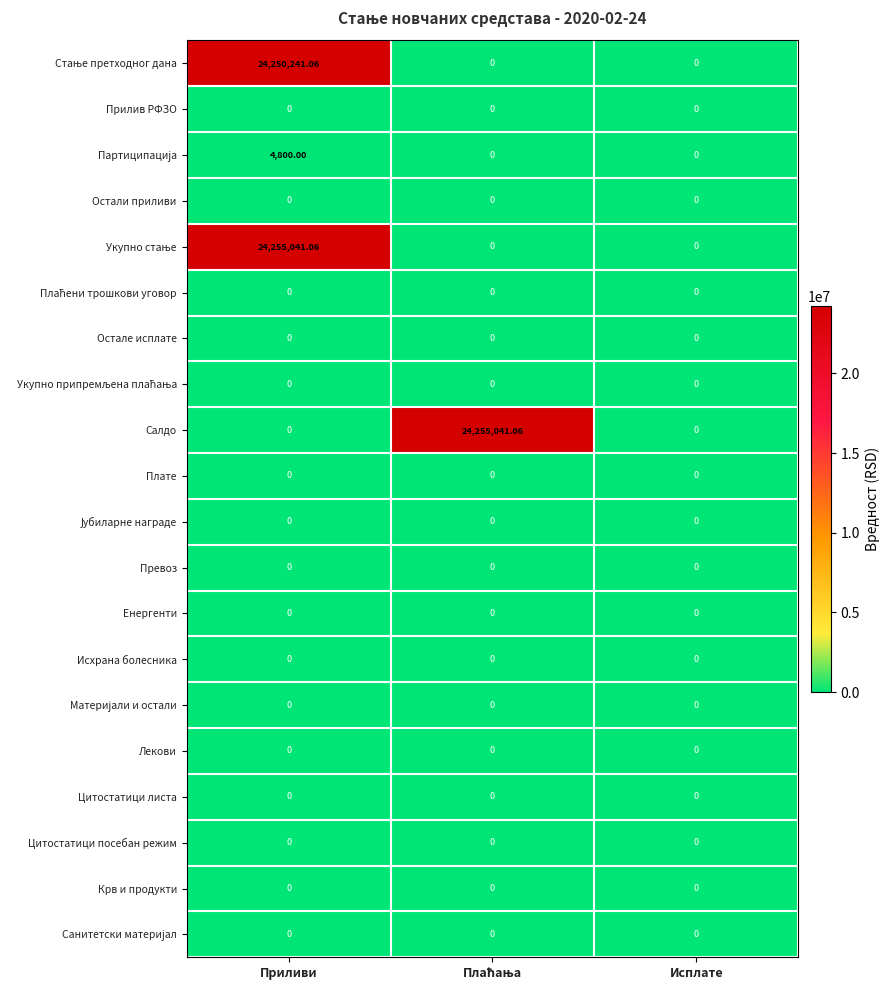

At which category is the sum across all series the highest?

Приливи